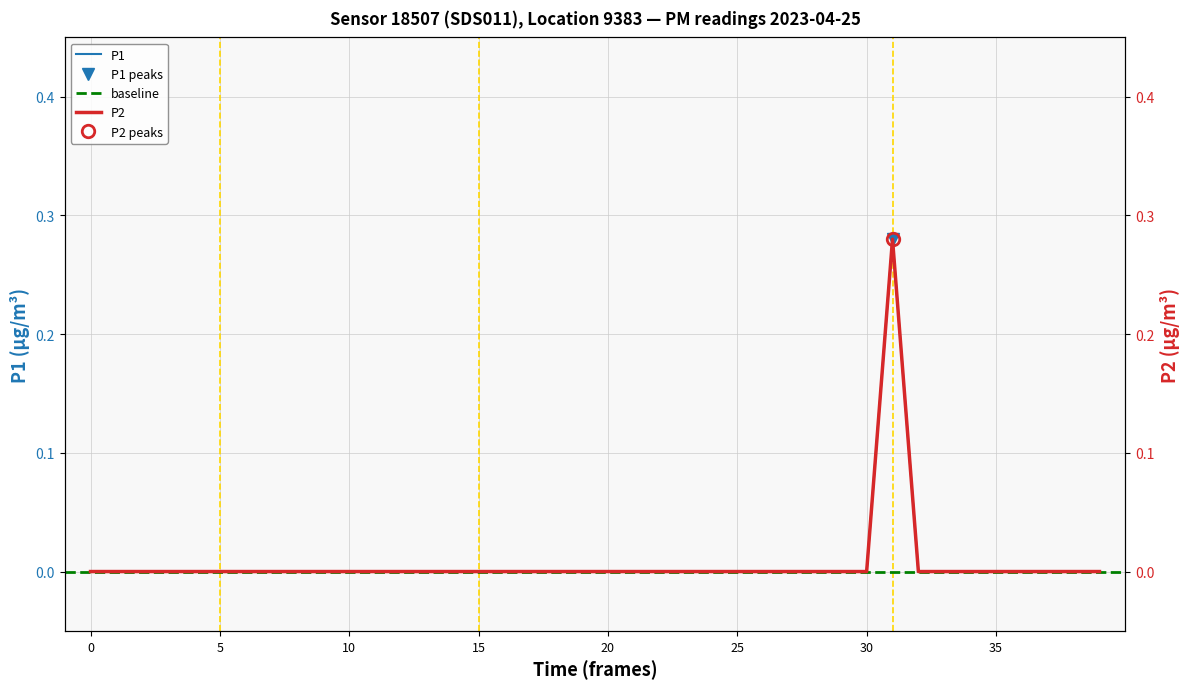

What is the sum of all P2 values?

0.3